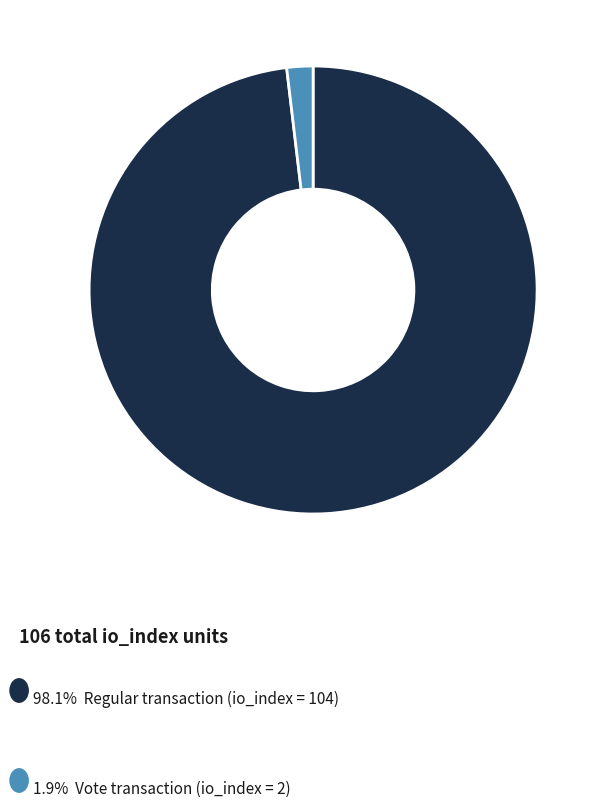

Is there a majority slice in this chart?

Yes